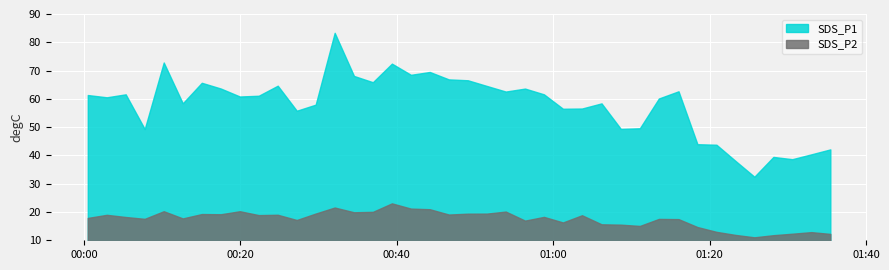

What is the difference between the maximum and minimum values in the SDS_P1 series?

50.9